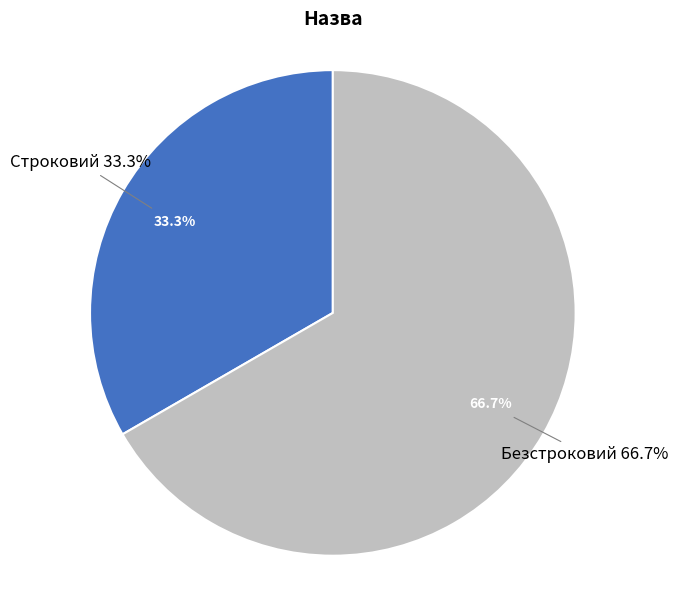

What is the change in value from Строковий to Безстроковий?

+1